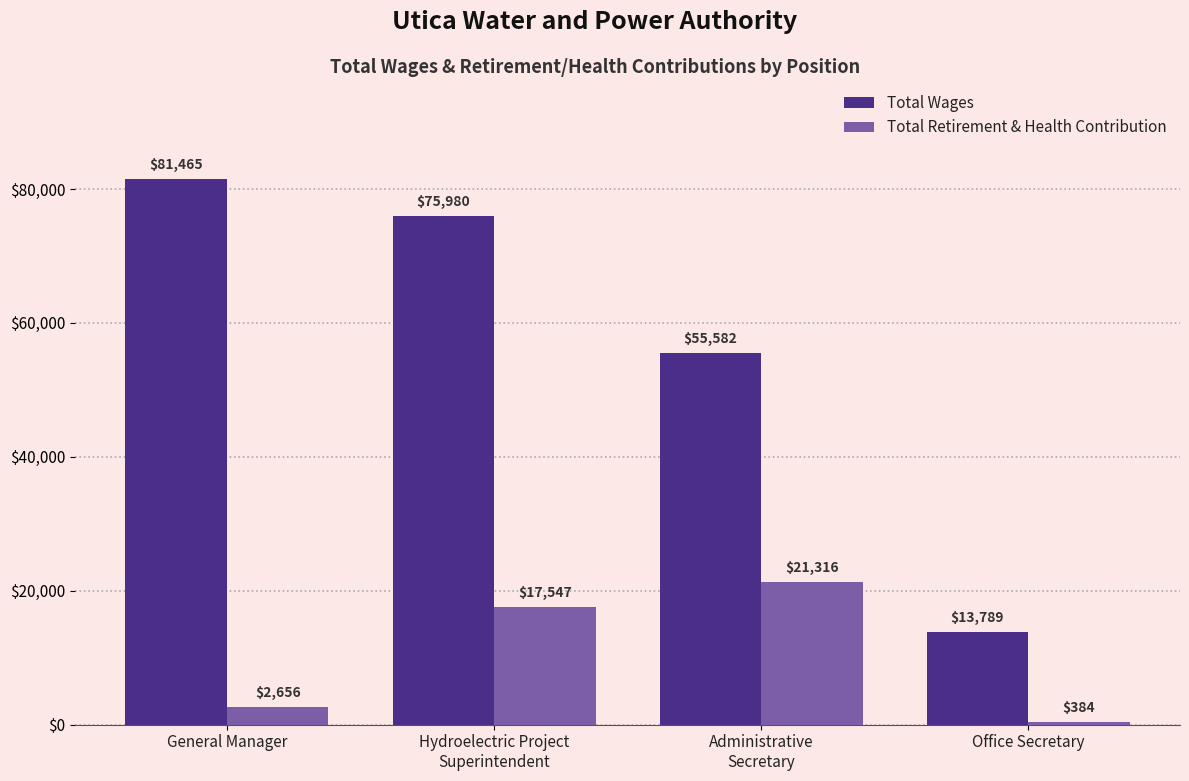

What is the sum of the Total Wages values at General Manager and Hydroelectric Project
Superintendent?

157445